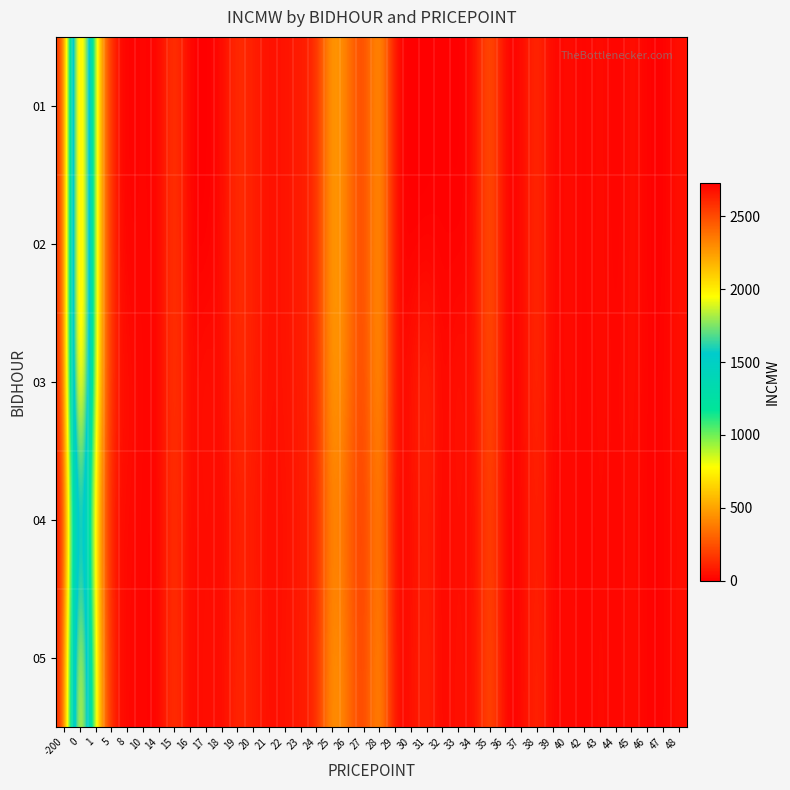

Reading right to left, what are all the values shown in this chart?

01: 48=56.0	47=0.0	46=9.2	45=55.0	44=0.0	43=50.0	42=6.0	40=50.0	39=5.0	38=150.0	37=25.0	36=0.0	35=300.0	34=20.0	33=0.0	32=10.0	31=0.0	30=0.0	29=13.0	28=530.0	27=175.0	26=370.0	25=530.0	24=111.0	23=90.0	22=60.0	21=49.0	20=95.0	19=150.0	18=27.0	17=0.0	16=0.0	15=202.0	14=0.0	10=25.0	8=0.0	5=94.0	1=735.0	0=2729.1	-200=75.0
02: 48=56.0	47=0.0	46=9.2	45=55.0	44=0.0	43=50.0	42=6.0	40=50.0	39=5.0	38=150.0	37=25.0	36=0.0	35=300.0	34=20.0	33=0.0	32=10.0	31=0.0	30=0.0	29=13.0	28=530.0	27=175.0	26=370.0	25=530.0	24=111.0	23=90.0	22=60.0	21=49.0	20=95.0	19=150.0	18=27.0	17=0.0	16=0.0	15=202.0	14=0.0	10=25.0	8=0.0	5=94.0	1=735.0	0=2729.1	-200=75.0
03: 48=56.0	47=10.0	46=9.2	45=55.0	44=15.0	43=50.0	42=6.0	40=50.0	39=5.0	38=150.0	37=25.0	36=2.0	35=300.0	34=20.0	33=80.0	32=10.0	31=144.0	30=60.0	29=13.0	28=530.0	27=175.0	26=370.0	25=530.0	24=111.0	23=90.0	22=60.0	21=49.0	20=95.0	19=150.0	18=27.0	17=67.0	16=20.0	15=202.0	14=1.0	10=25.0	8=42.0	5=94.0	1=735.0	0=2729.1	-200=75.0
04: 48=45.0	47=8.0	46=8.0	45=45.0	44=10.0	43=40.0	42=5.0	40=40.0	39=4.0	38=120.0	37=20.0	36=2.0	35=250.0	34=15.0	33=60.0	32=8.0	31=100.0	30=40.0	29=10.0	28=450.0	27=150.0	26=300.0	25=450.0	24=100.0	23=80.0	22=50.0	21=40.0	20=80.0	19=100.0	18=20.0	17=50.0	16=15.0	15=180.0	14=5.0	10=20.0	8=30.0	5=50.0	1=600.0	0=2000.0	-200=0.0
05: 48=50.0	47=9.0	46=9.0	45=50.0	44=12.0	43=45.0	42=6.0	40=45.0	39=5.0	38=140.0	37=22.0	36=1.0	35=280.0	34=18.0	33=70.0	32=9.0	31=120.0	30=50.0	29=12.0	28=500.0	27=160.0	26=350.0	25=500.0	24=105.0	23=85.0	22=55.0	21=45.0	20=90.0	19=130.0	18=25.0	17=60.0	16=10.0	15=190.0	14=2.0	10=22.0	8=20.0	5=80.0	1=700.0	0=2500.0	-200=60.0